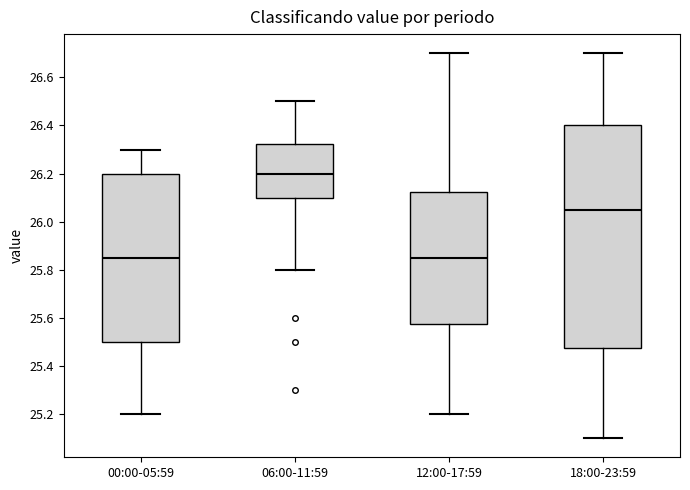

Reading left to right, read every box against the y-axis: the position of its median line, the range the box covers, and the ends of its whiskers. The values are not printed on the chart, so give them approximately, as read against the axis.

00:00-05:59: median 25.86, box 25.50 to 26.20, whiskers 25.20 to 26.30
06:00-11:59: median 26.20, box 26.10 to 26.32, whiskers 25.80 to 26.50
12:00-17:59: median 25.86, box 25.58 to 26.12, whiskers 25.20 to 26.70
18:00-23:59: median 26.06, box 25.48 to 26.40, whiskers 25.10 to 26.70